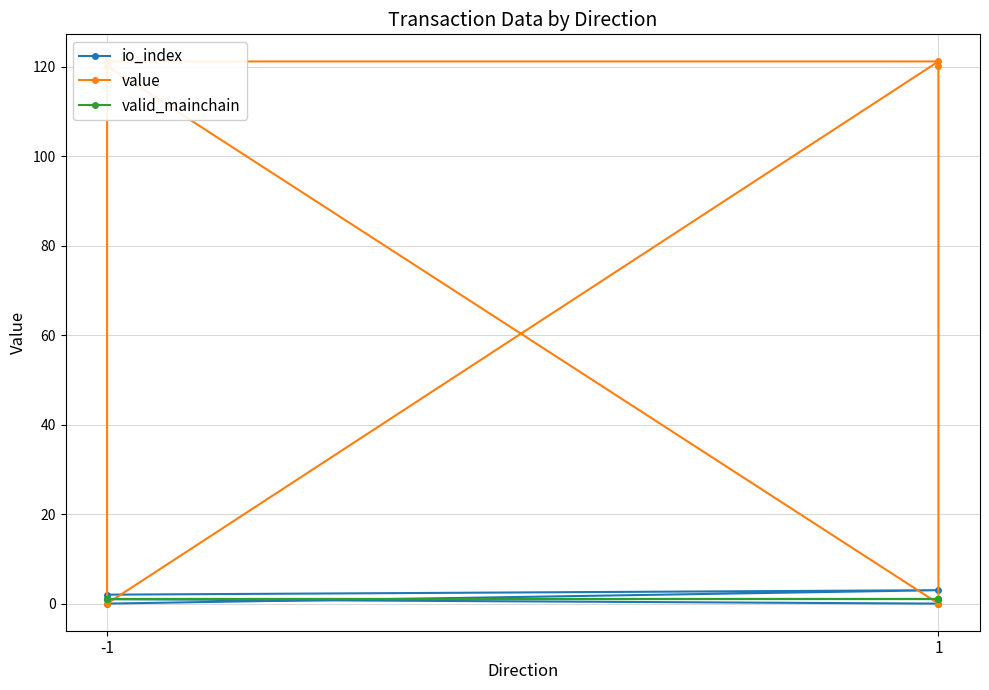

Where is valid_mainchain nearest to the value 1?

-1